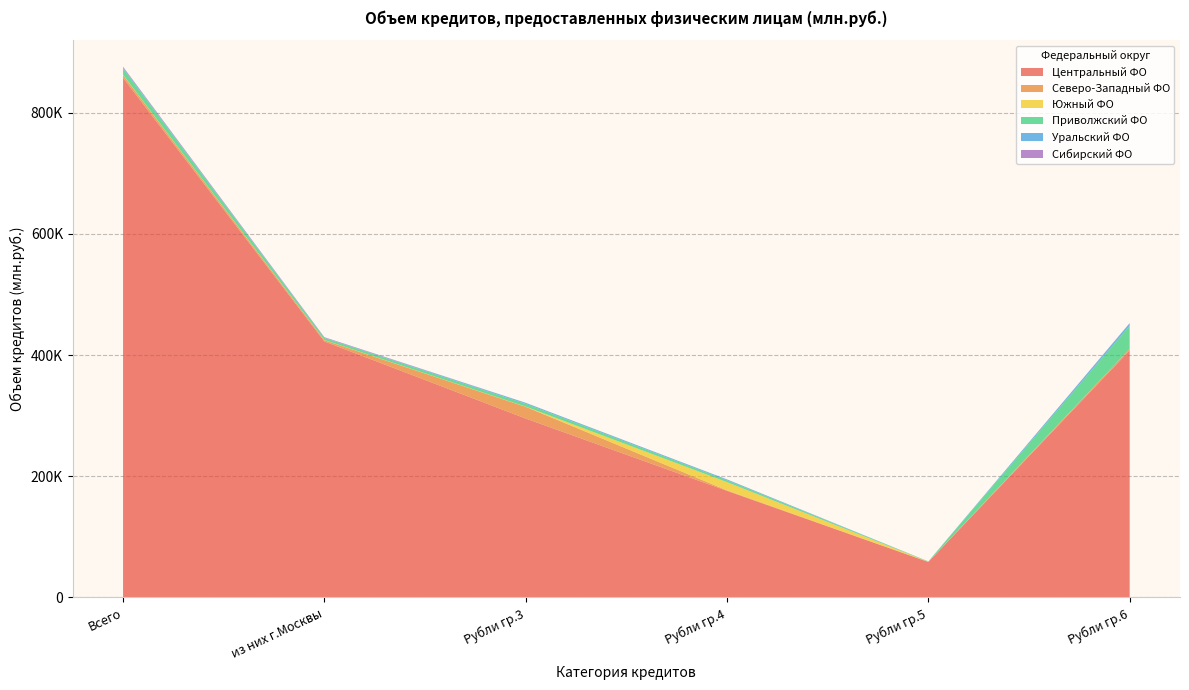

Reading left to right, extract all data points from this chart.

Центральный ФО: Центральный=857471	Северо-Западный=422463	Южный=295225	Приволжский=175830	Уральский=58496	Сибирский=407597
Северо-Западный ФО: Центральный=4579	Северо-Западный=2027	Южный=19346	Приволжский=869	Уральский=141	Сибирский=2654
Южный ФО: Центральный=563	Северо-Западный=331	Южный=392	Приволжский=13553	Уральский=251	Сибирский=79
Приволжский ФО: Центральный=10314	Северо-Западный=3283	Южный=4471	Приволжский=2966	Уральский=520	Сибирский=38043
Уральский ФО: Центральный=1663	Северо-Западный=513	Южный=1655	Приволжский=1441	Уральский=59	Сибирский=4205
Сибирский ФО: Центральный=1244	Северо-Западный=851	Южный=139	Приволжский=105	Уральский=19	Сибирский=155